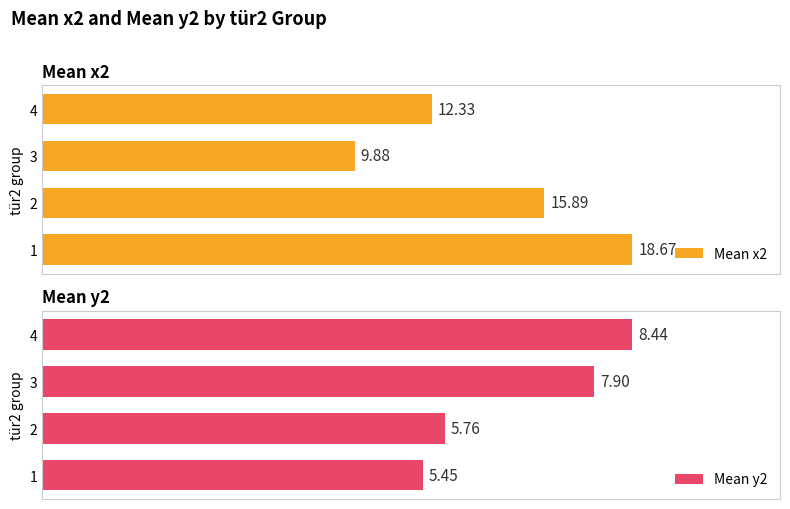

Which series has the largest range (max minus min)?

Mean x2